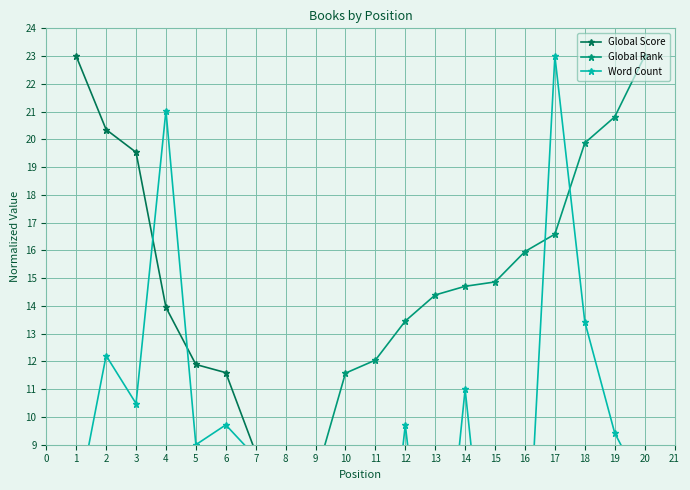

Rank the categories by Global Score value from lowest to highest.

20, 19, 18, 17, 16, 15, 14, 13, 12, 11, 10, 9, 8, 7, 6, 5, 4, 3, 2, 1